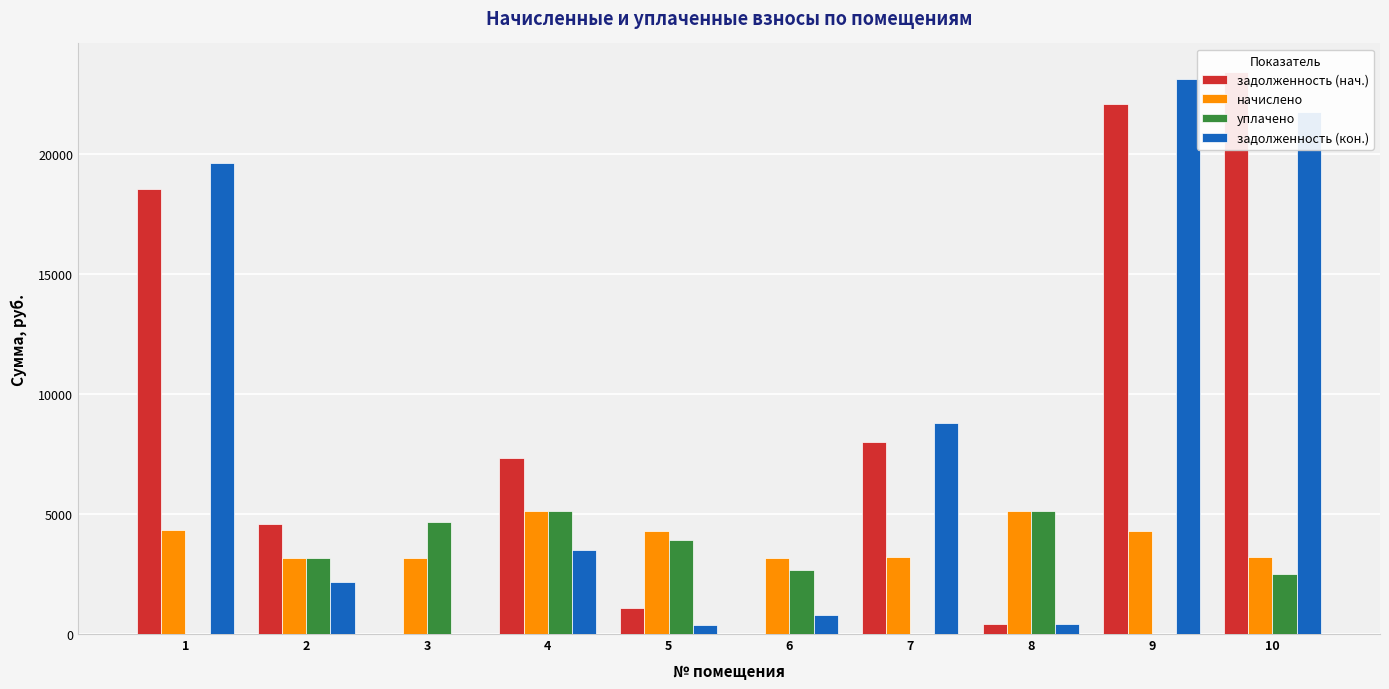

What is the total value across all series at 1?

42555.1